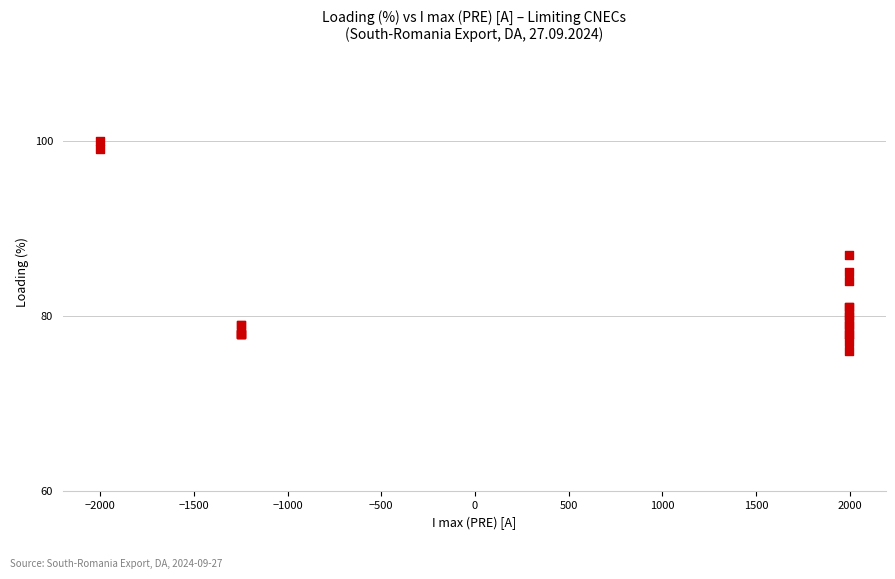

What Y value in the scatter plot is closest to 88?

87